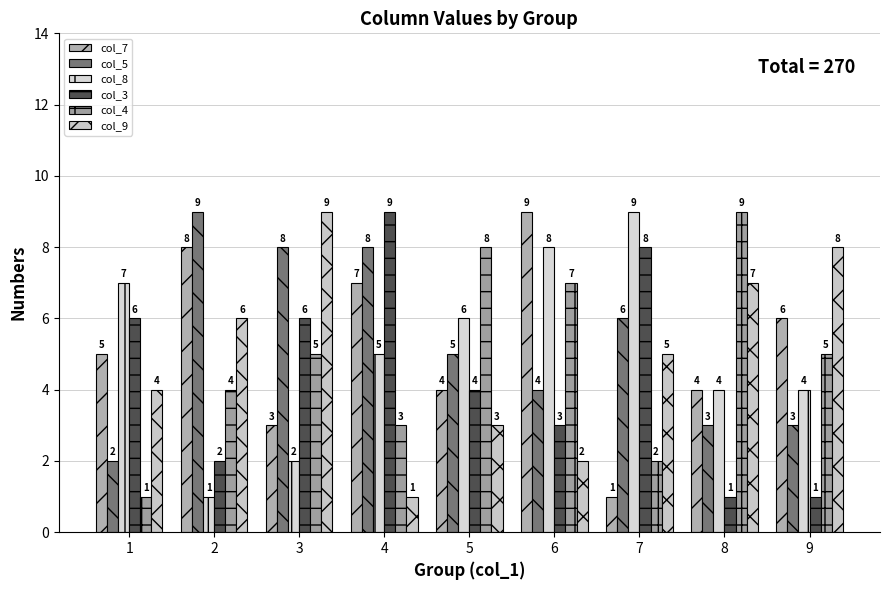

Reading right to left, list all the values displayed in this chart.

col_7: 6	4	1	9	4	7	3	8	5
col_5: 3	3	6	4	5	8	8	9	2
col_8: 4	4	9	8	6	5	2	1	7
col_3: 1	1	8	3	4	9	6	2	6
col_4: 5	9	2	7	8	3	5	4	1
col_9: 8	7	5	2	3	1	9	6	4